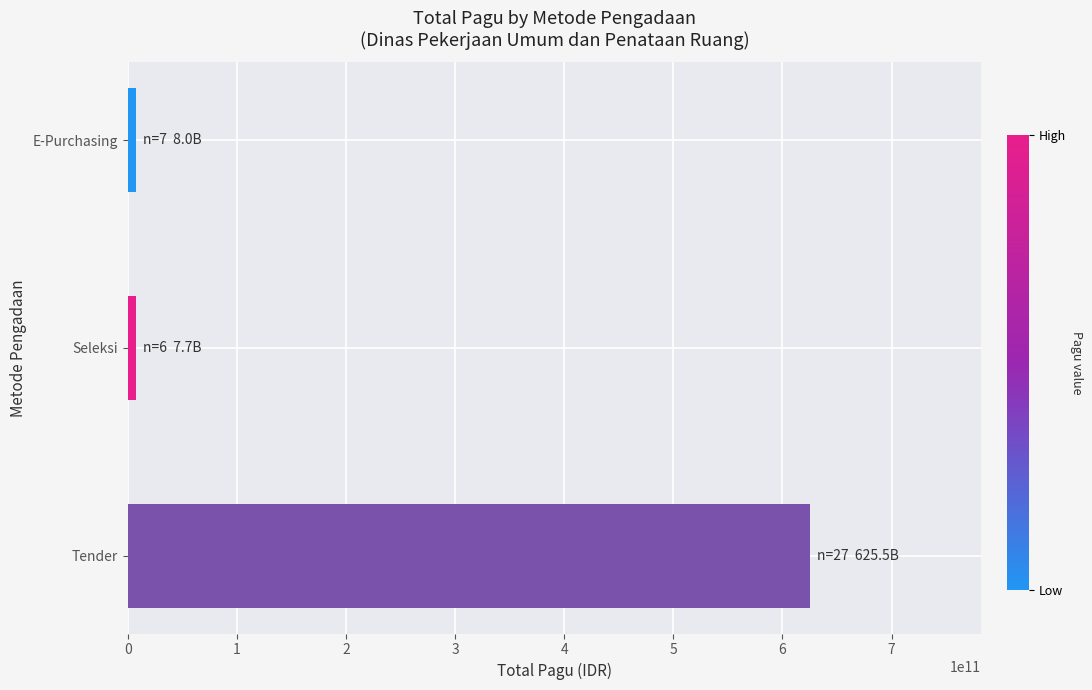

What is the difference between the maximum and second lowest values?

617510957000